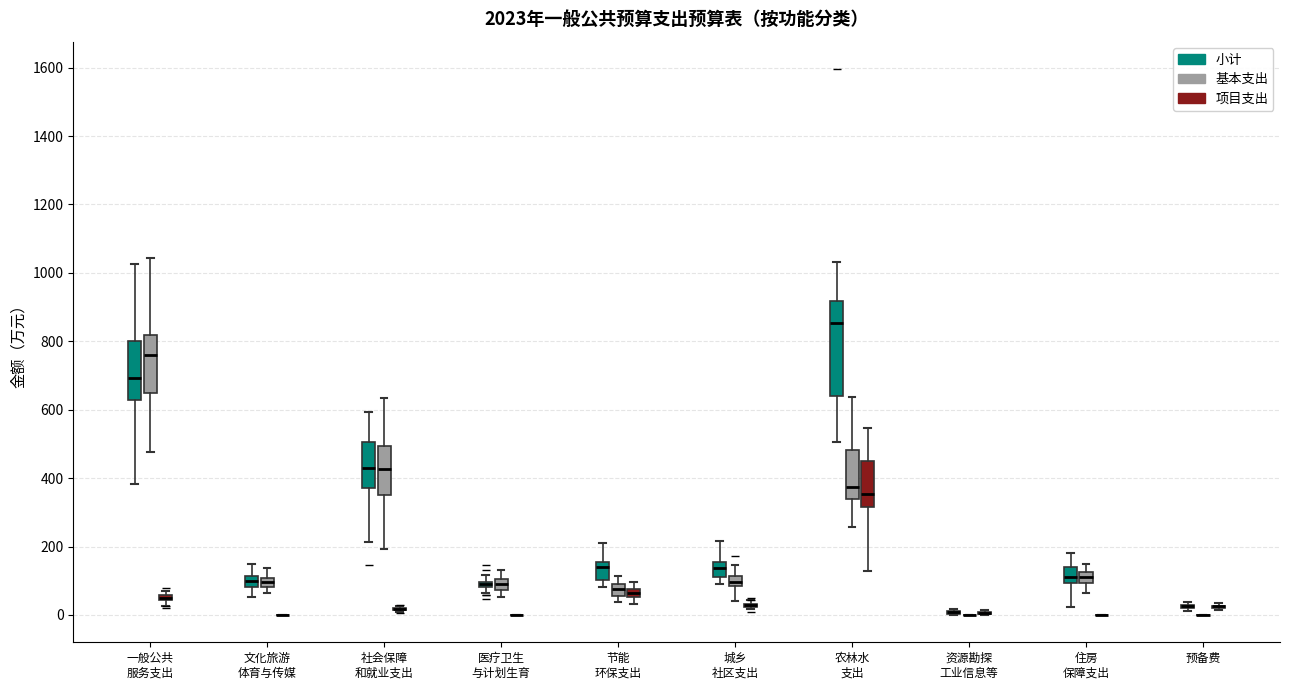

Comparing the boxes themselves (not the whiskers), which one is the tallest?

农林水 支出 (小计)